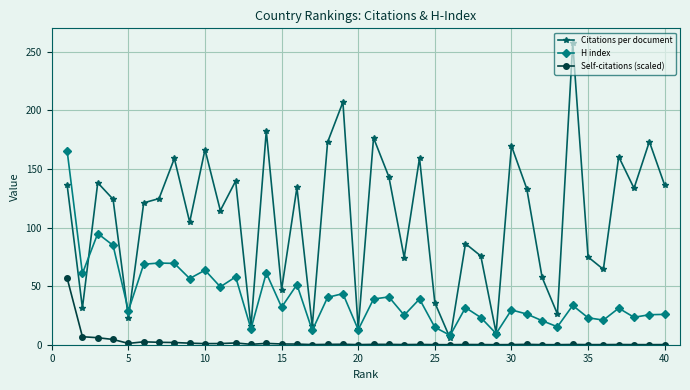

Which series has the widest spread of values?

Citations per document